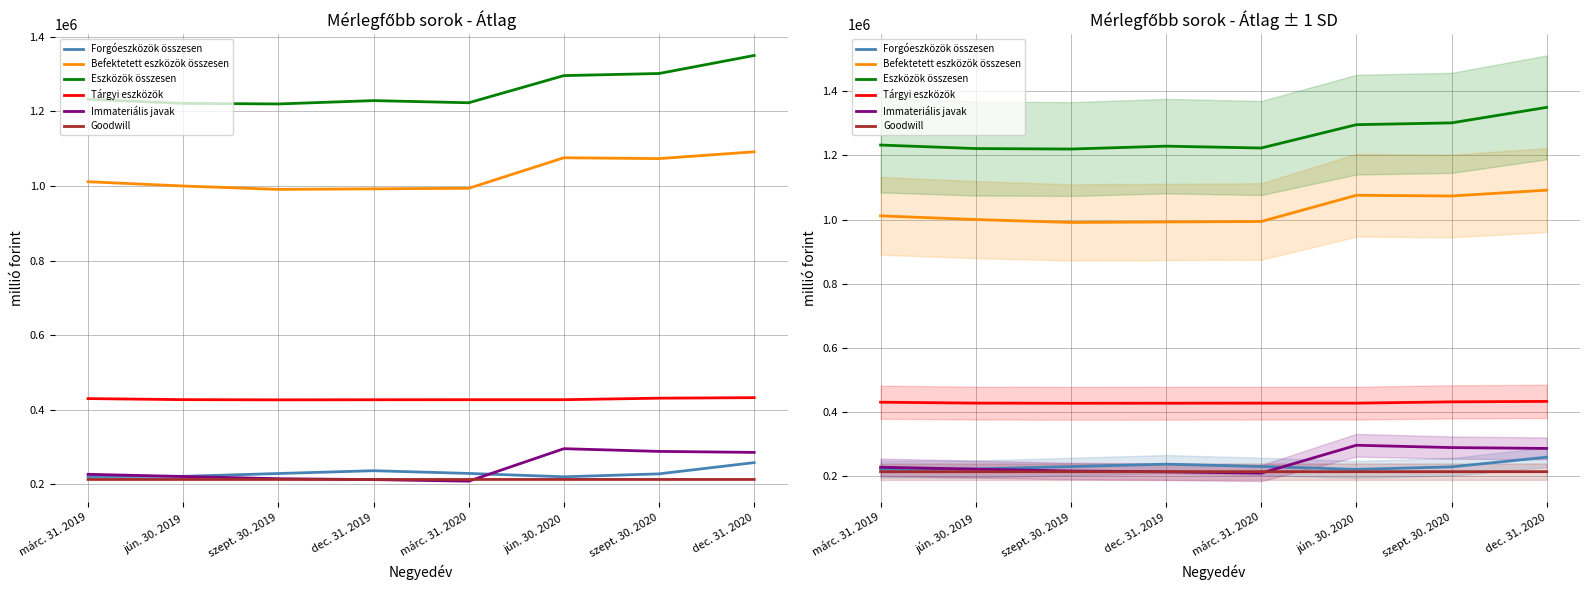

Is this an area chart (filled region under the line)?

No